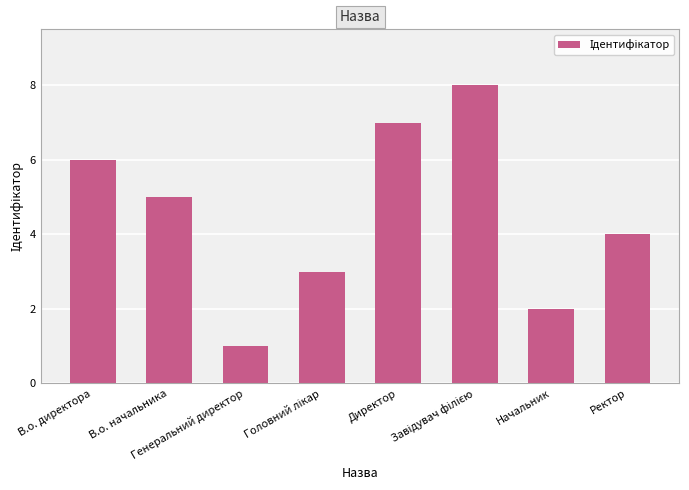

What value does the data have at Генеральний директор?

1